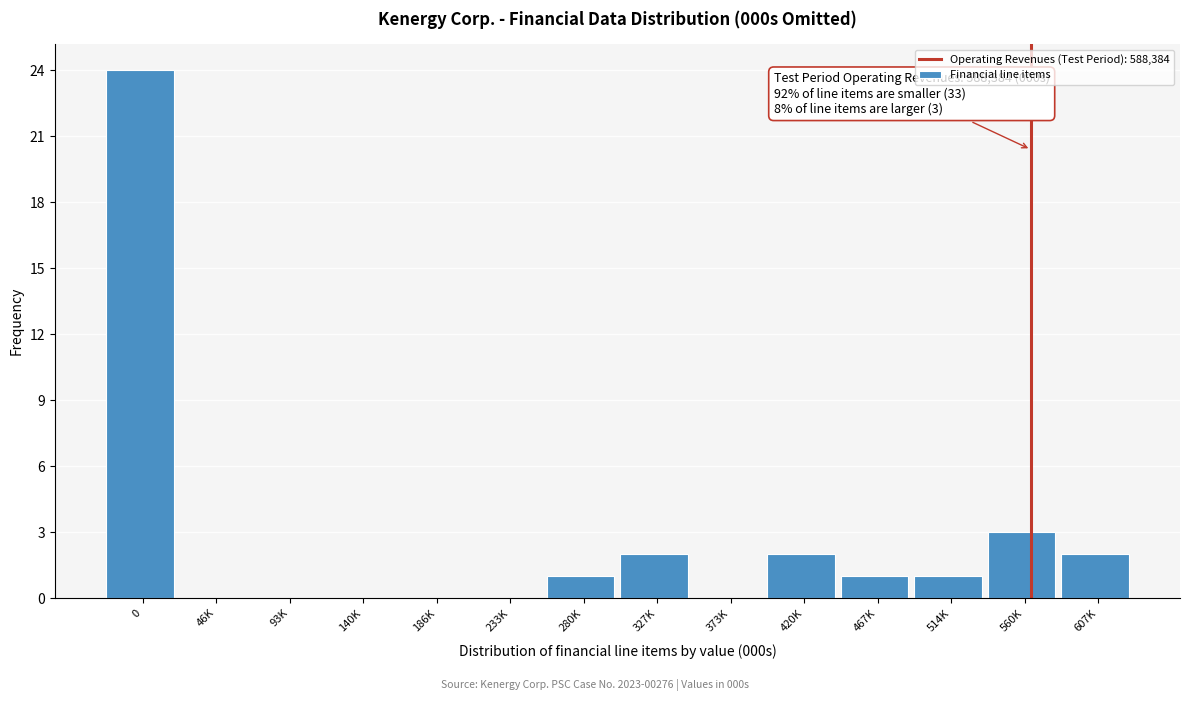

Reading left to right, extract all data points from this chart.

0=24	46K=0	93K=0	140K=0	186K=0	233K=0	280K=1	327K=2	373K=0	420K=2	467K=1	514K=1	560K=3	607K=2